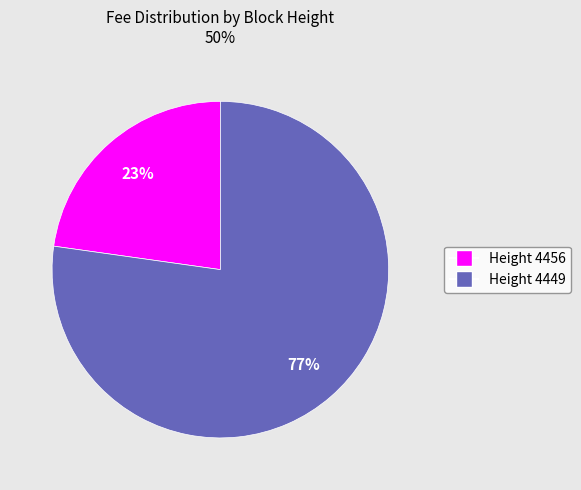

To the nearest percent, what percentage of the pie is Height 4449?

77%